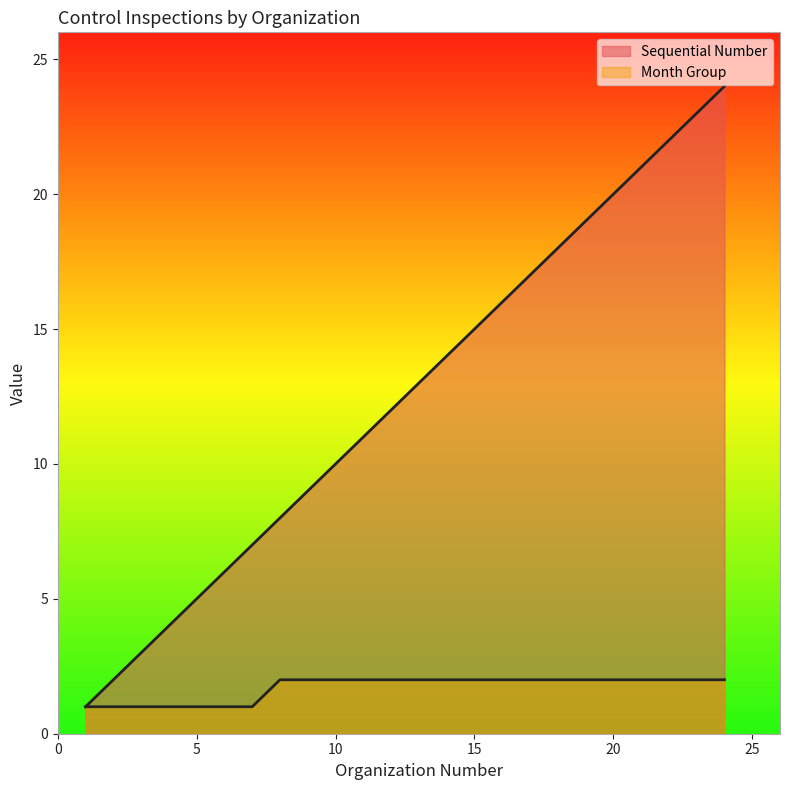

What is the sum of the Sequential Number values at 9 and 7?

16